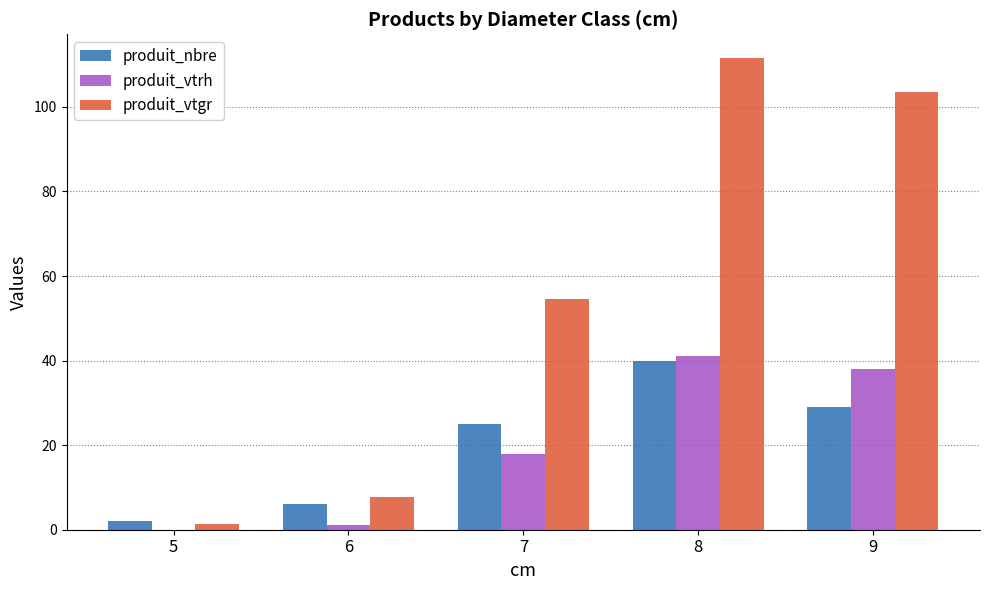

What is the maximum value shown in the chart?

111.6